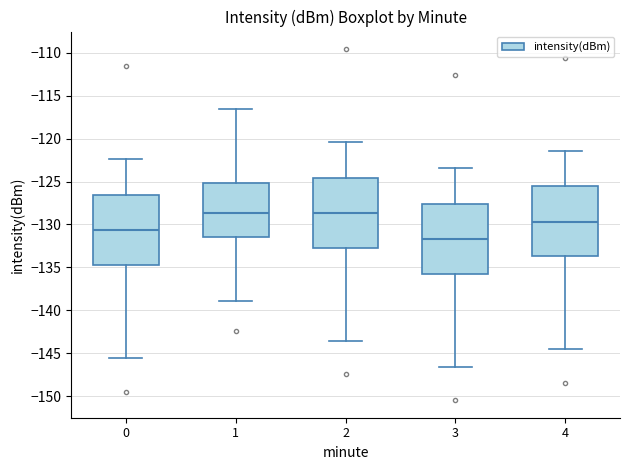

Where is the lower edge of the box at x = 3 on the y-axis? The values are not printed on the chart, so give them approximately, as read against the axis.

-135.5